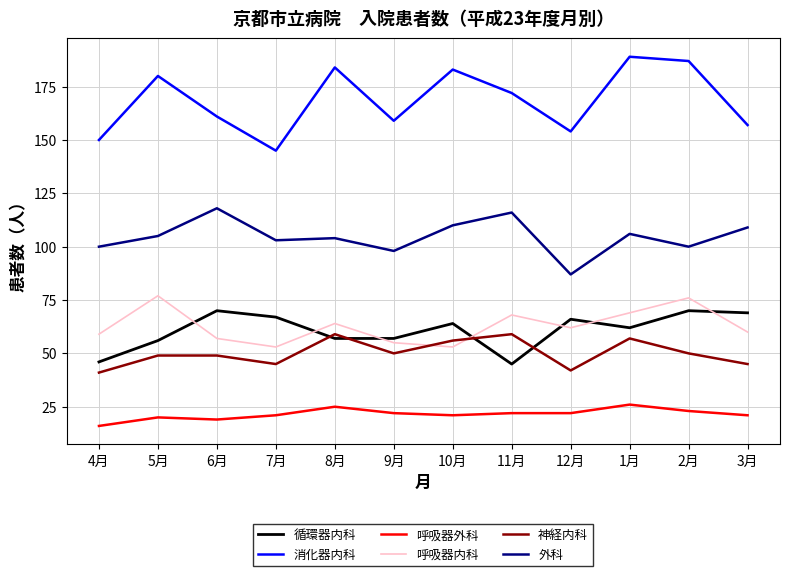

True or false: 外科 has a value of 36 at 10月.

False